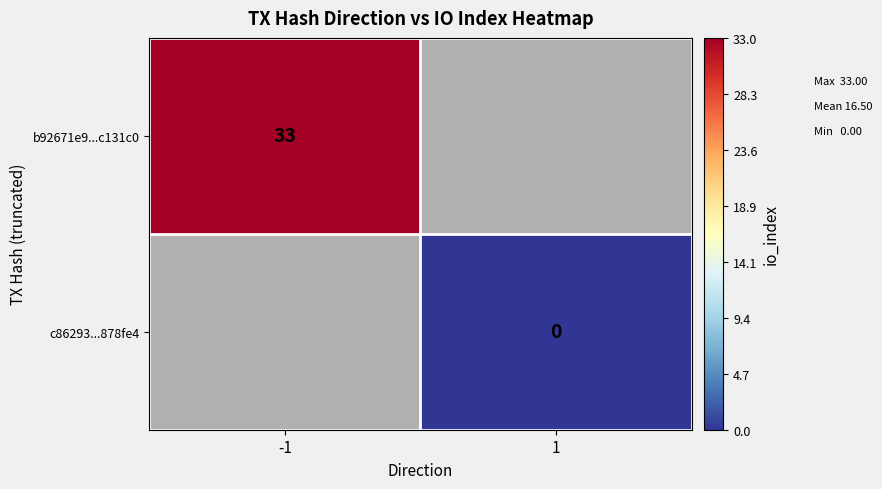

Is the value of c86293...878fe4 at 1 greater than the value of b92671e9...c131c0 at -1?

No